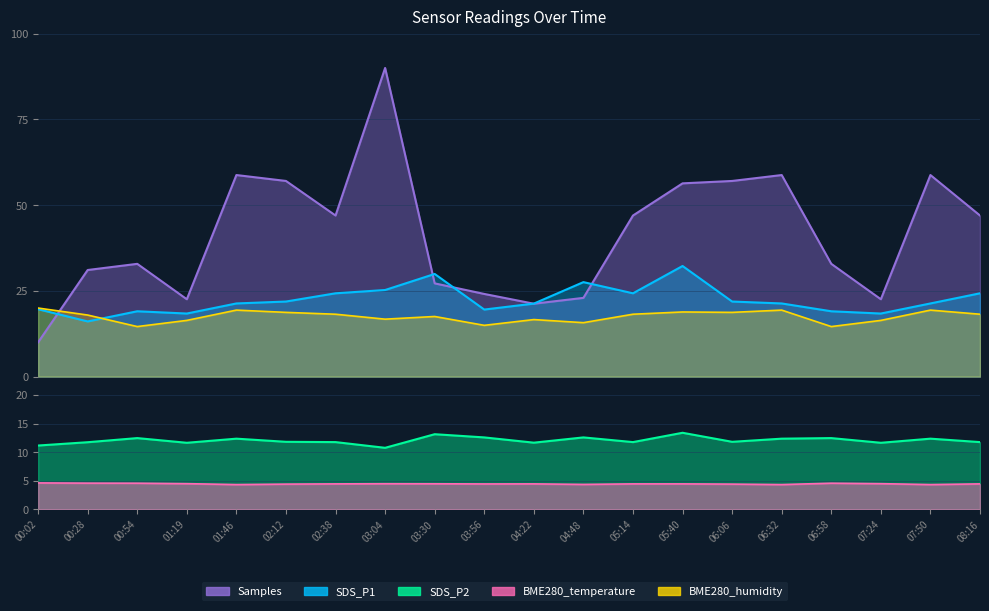

Rank the series at 08:16 from lowest to highest value.

BME280_temperature, SDS_P2, BME280_humidity, SDS_P1, Samples